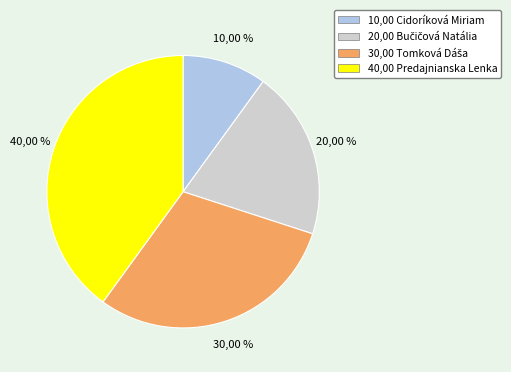

Which category has the smallest portion of the pie?

Cidoríková Miriam